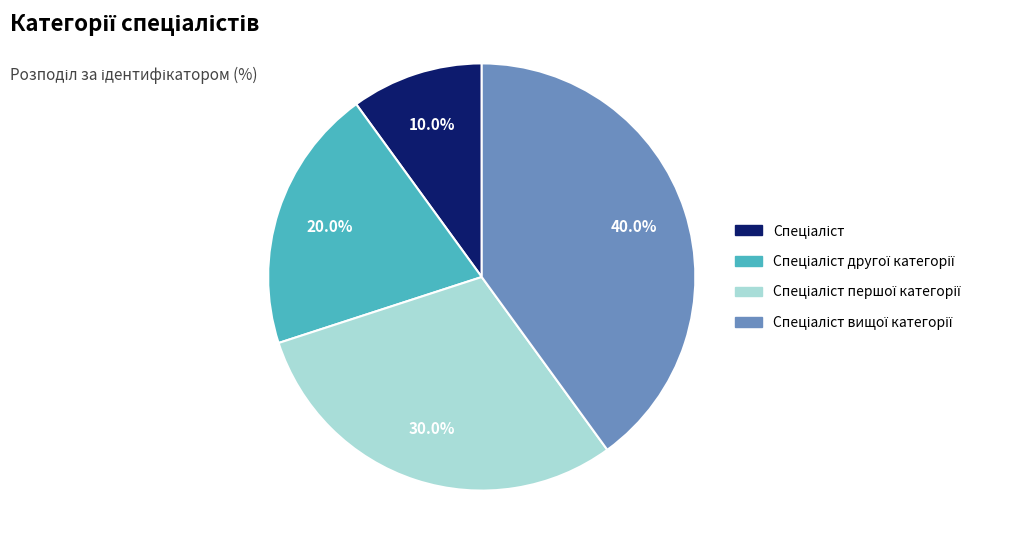

To the nearest percent, what is the difference between the largest and smallest slice percentages?

30%